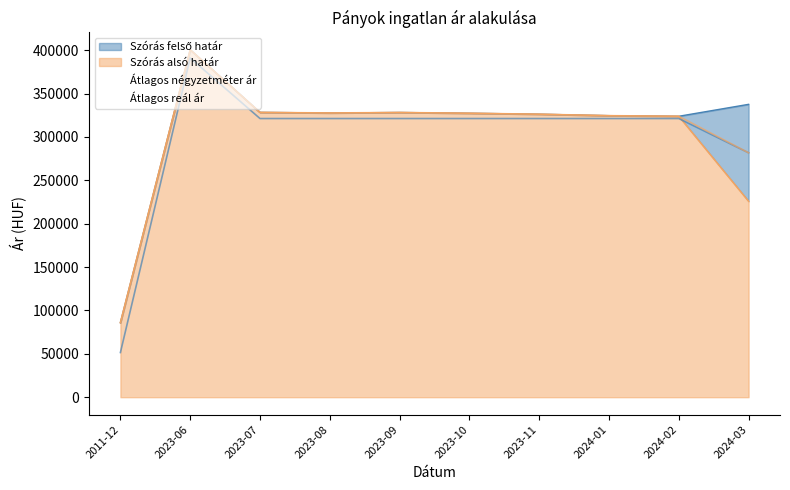

Reading left to right, extract all data points from this chart.

Szórás felső határ: 85962	400515	328331	327670	328221	327340	326245	324563	323863	337617
Átlagos négyzetméter ár: 51515	391086	321250	321250	321250	321250	321250	321250	321250	281736
Szórás alsó határ: 85962	400515	328331	327670	328221	327340	326245	324563	323863	225855
Átlagos reál ár: 85962	400515	328331	327670	328221	327340	326245	324563	323863	281736